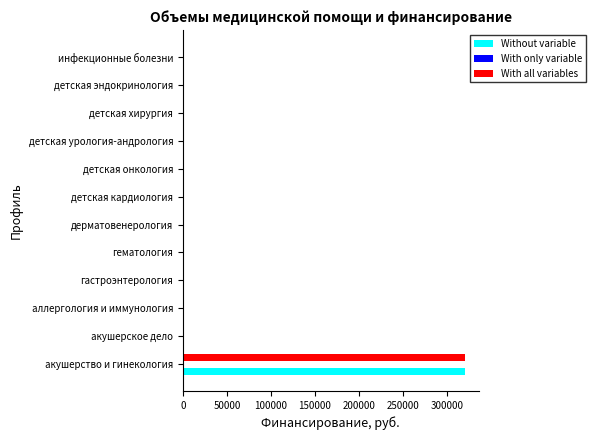

True or false: Without variable has a value of -179575 at инфекционные болезни.

False